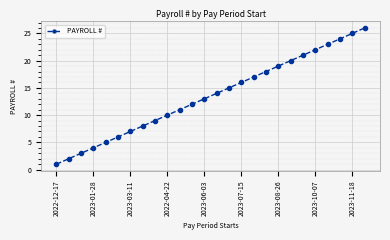

What is the average value?

14